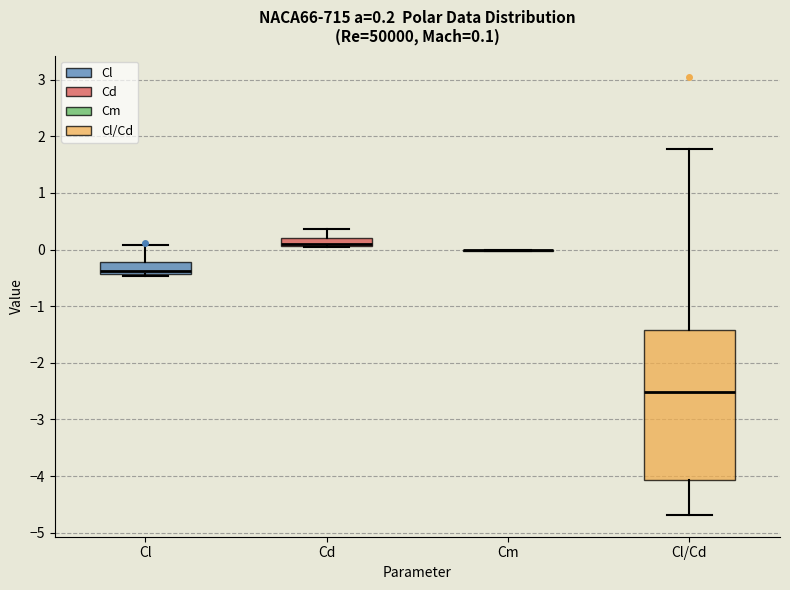

Comparing the boxes themselves (not the whiskers), which one is the tallest?

Cl/Cd